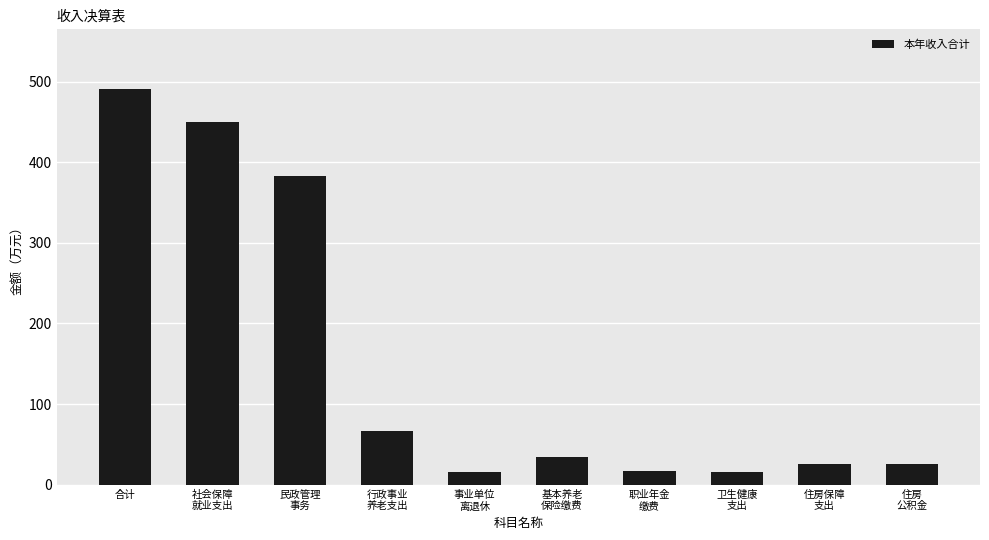

What is the difference between the maximum and minimum values?

475.8